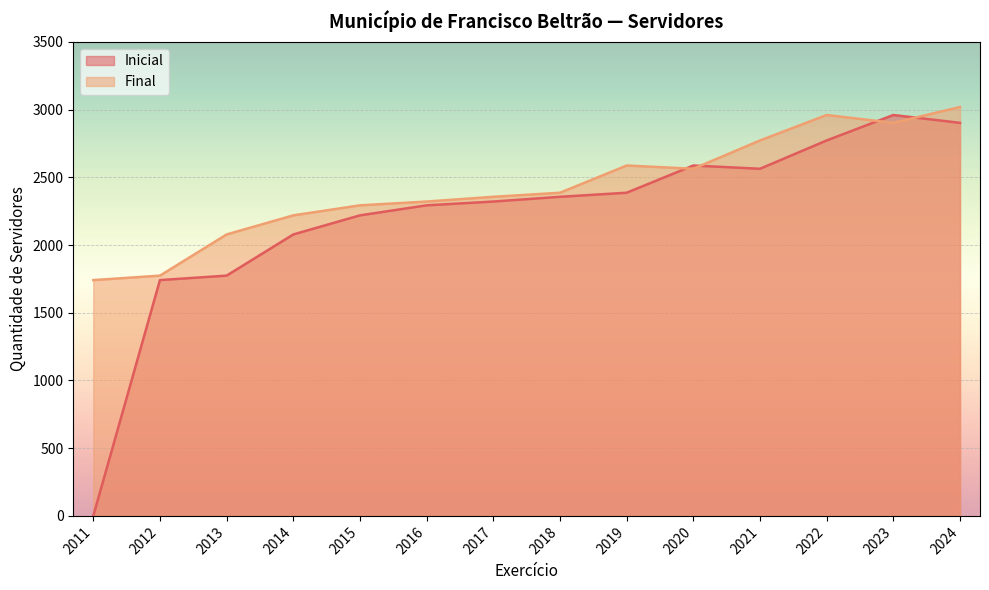

Reading left to right, extract all data points from this chart.

Inicial: 0	1741	1774	2078	2219	2293	2321	2356	2386	2587	2563	2772	2960	2902
Final: 1741	1774	2078	2219	2293	2321	2356	2386	2587	2563	2772	2960	2902	3019